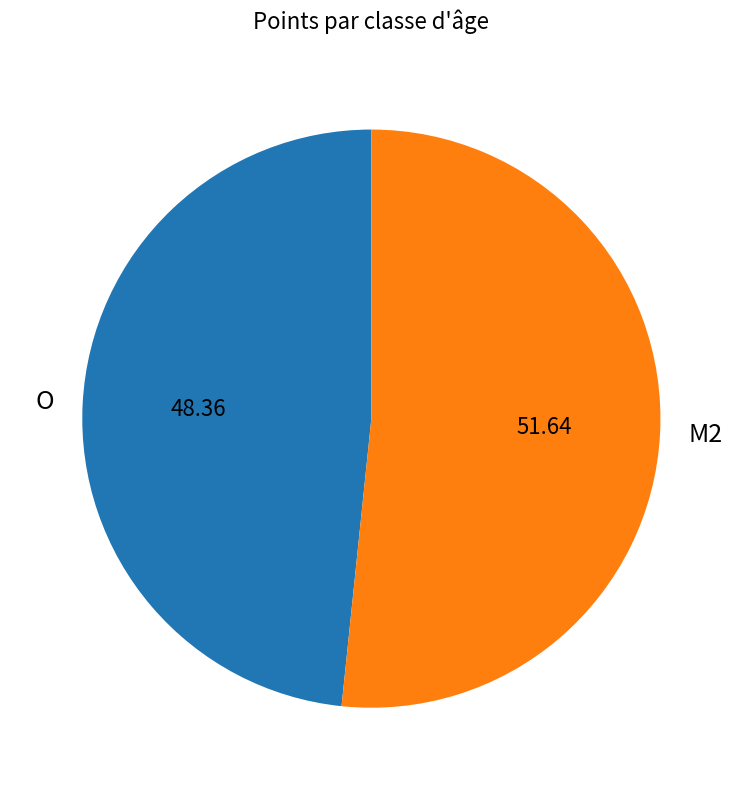

How many slices are in this pie chart?

2